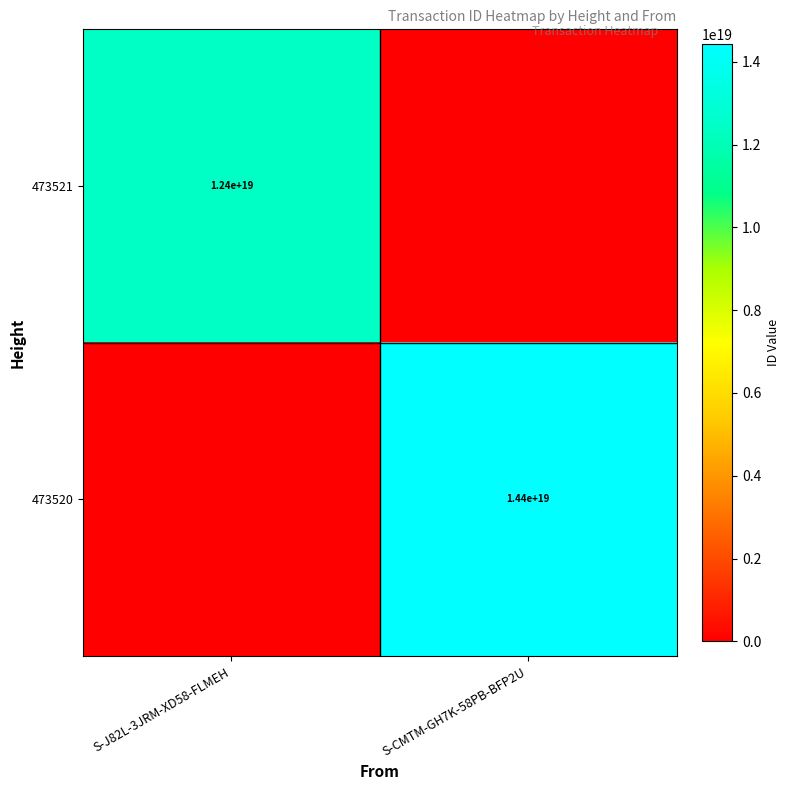

Is it true that 473521 equals 12400000000000000000 at S-J82L-3JRM-XD58-FLMEH?

True